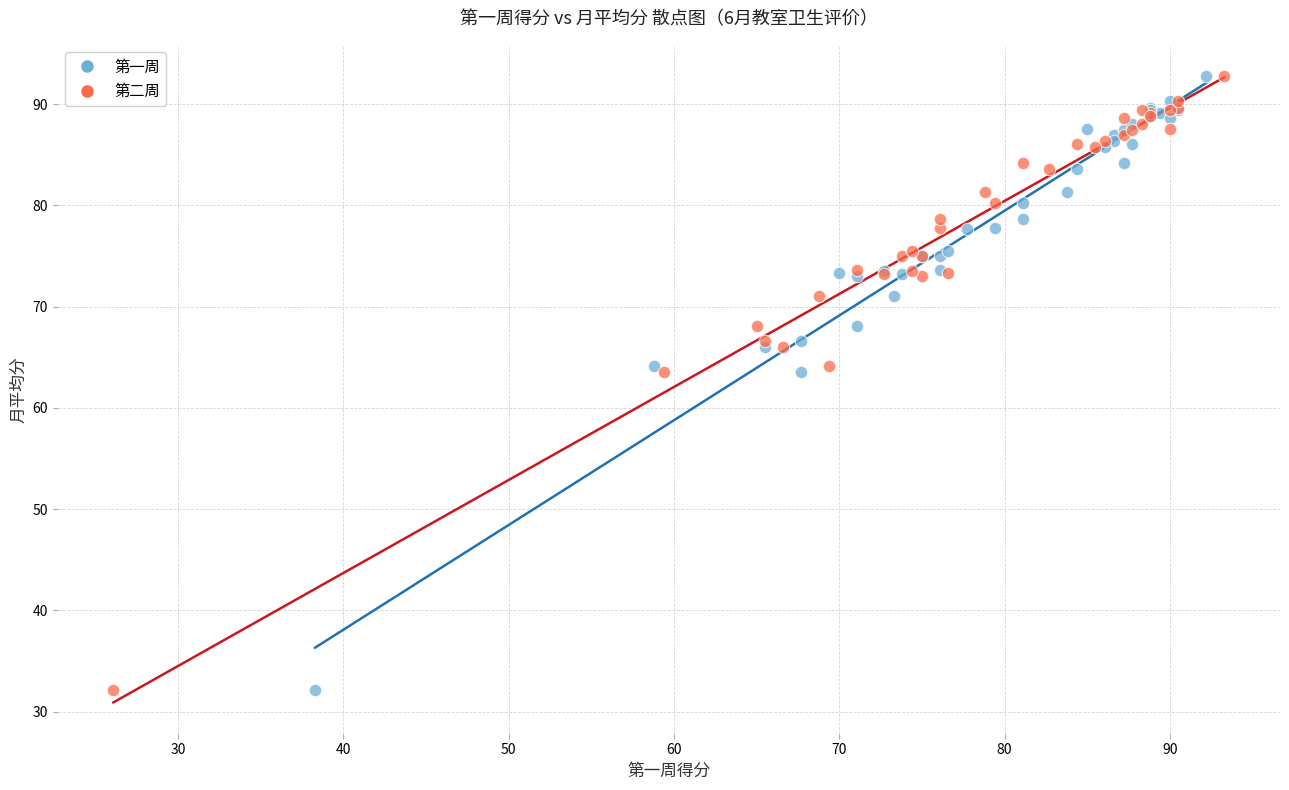

What are all the series names shown in the legend?

第一周, 第二周